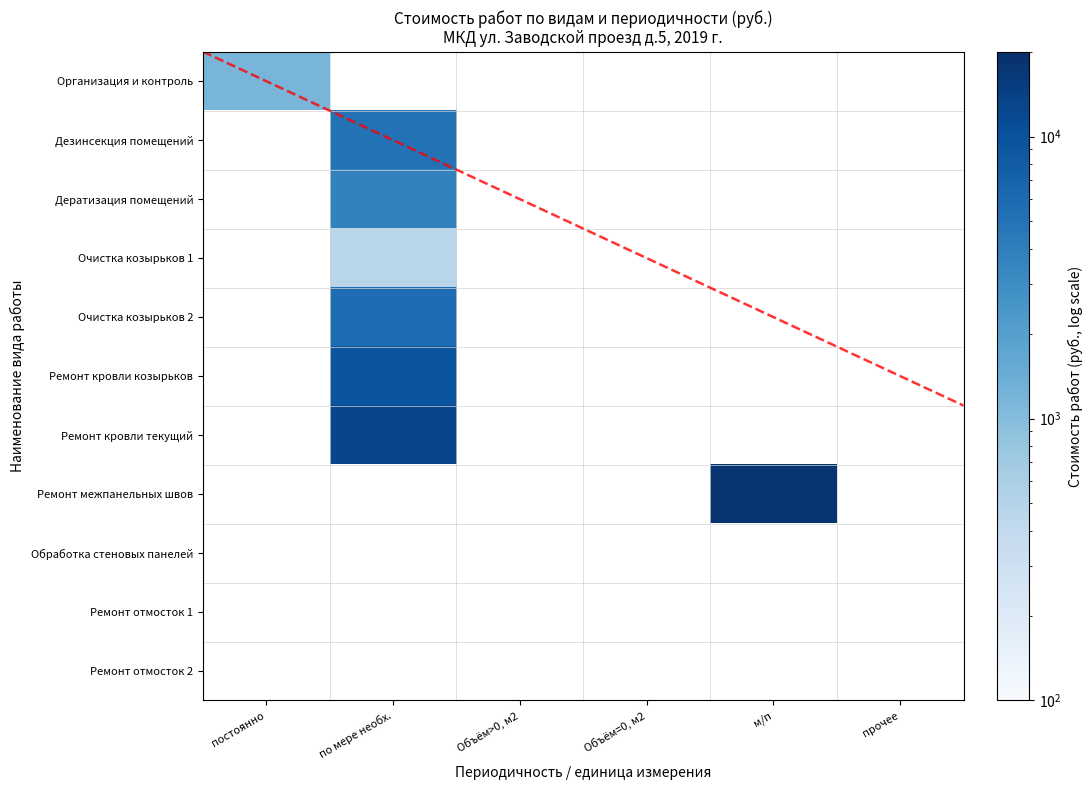

Rank the series at прочее from highest to lowest value.

Организация и контроль, Дезинсекция помещений, Дератизация помещений, Очистка козырьков 1, Очистка козырьков 2, Ремонт кровли козырьков, Ремонт кровли текущий, Ремонт межпанельных швов, Обработка стеновых панелей, Ремонт отмосток 1, Ремонт отмосток 2